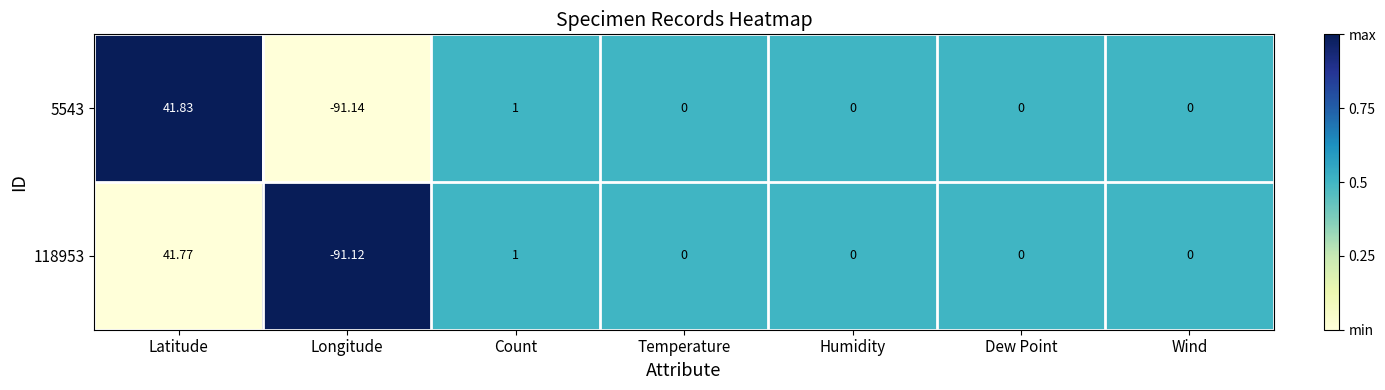

What is the maximum value shown in the chart?

41.8